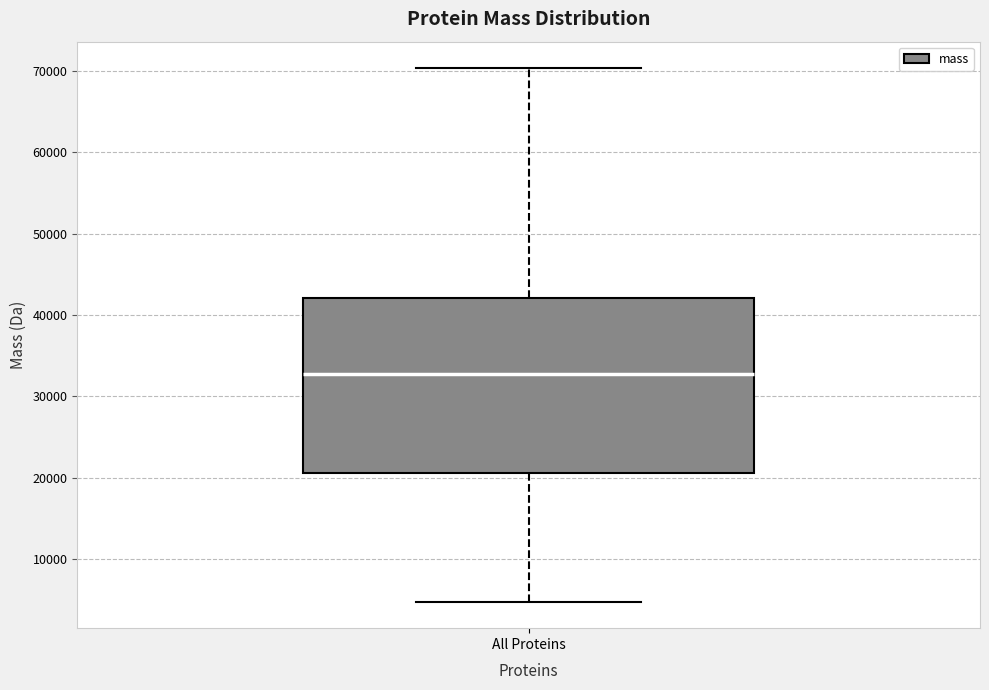

Read this box plot against the y-axis: the position of the median line, the range covered by the box, and the ends of both whiskers. The values are not printed on the chart, so give them approximately, as read against the axis.

median 33000, box 21000 to 42000, whiskers 5000 to 70000